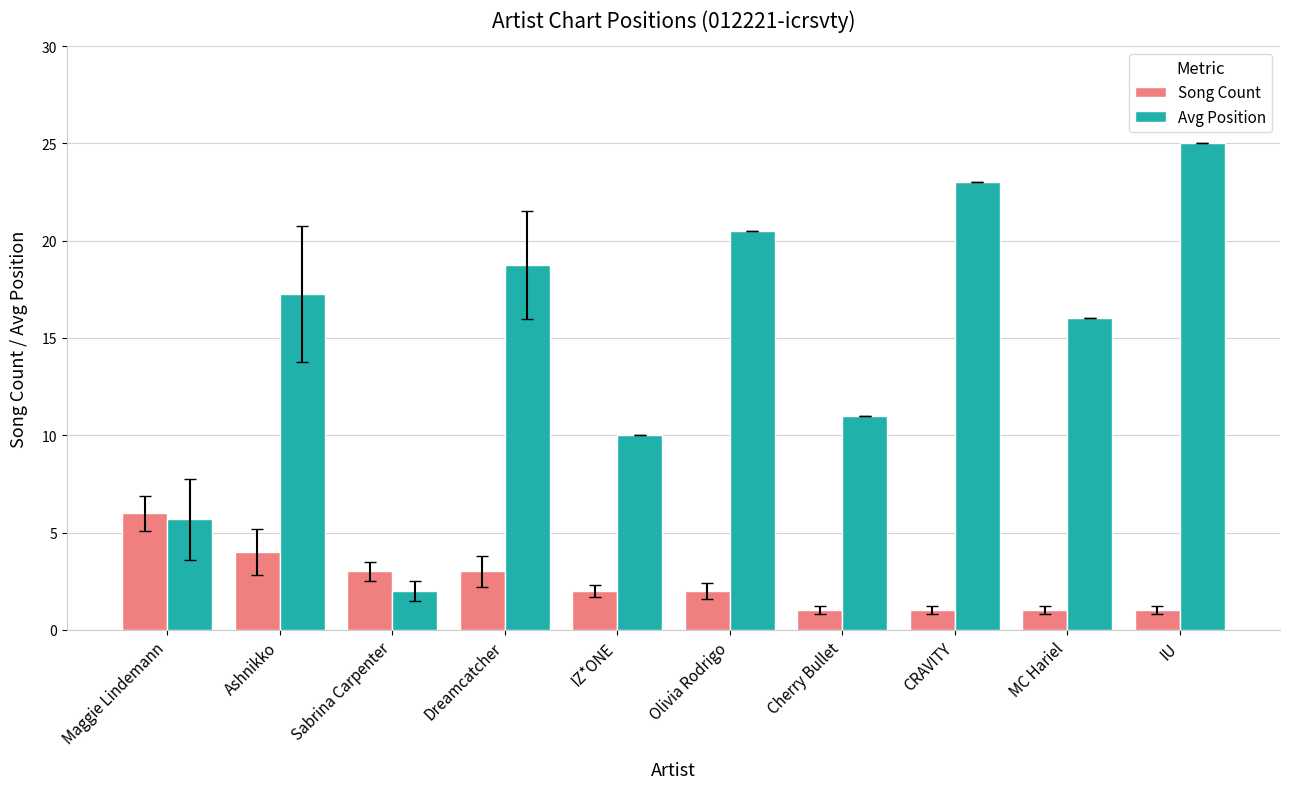

What is the sum of the Song Count values at Sabrina Carpenter and MC Hariel?

4.0